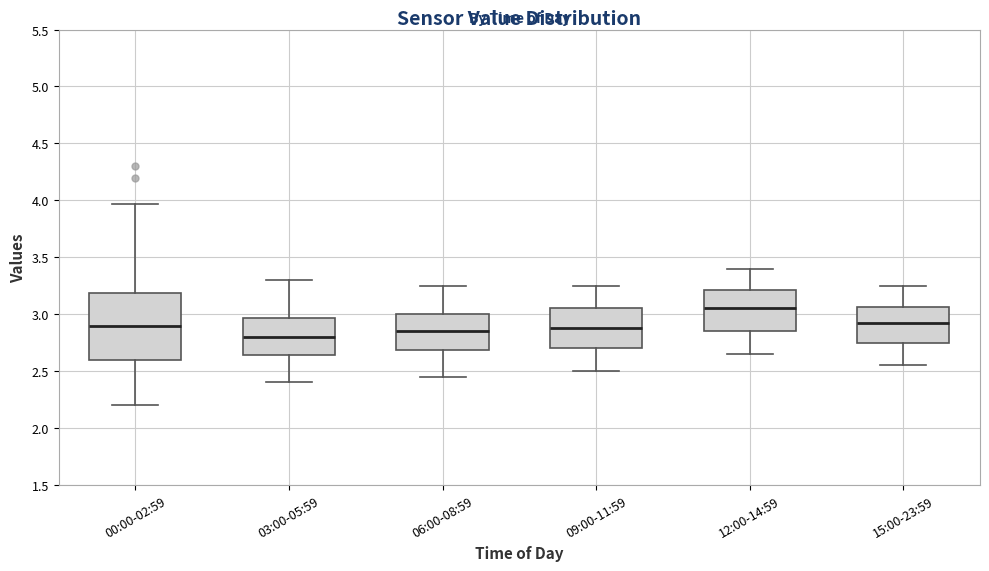

Where does the lower whisker of the box for 00:00-02:59 end on the y-axis? The values are not printed on the chart, so give them approximately, as read against the axis.

2.20